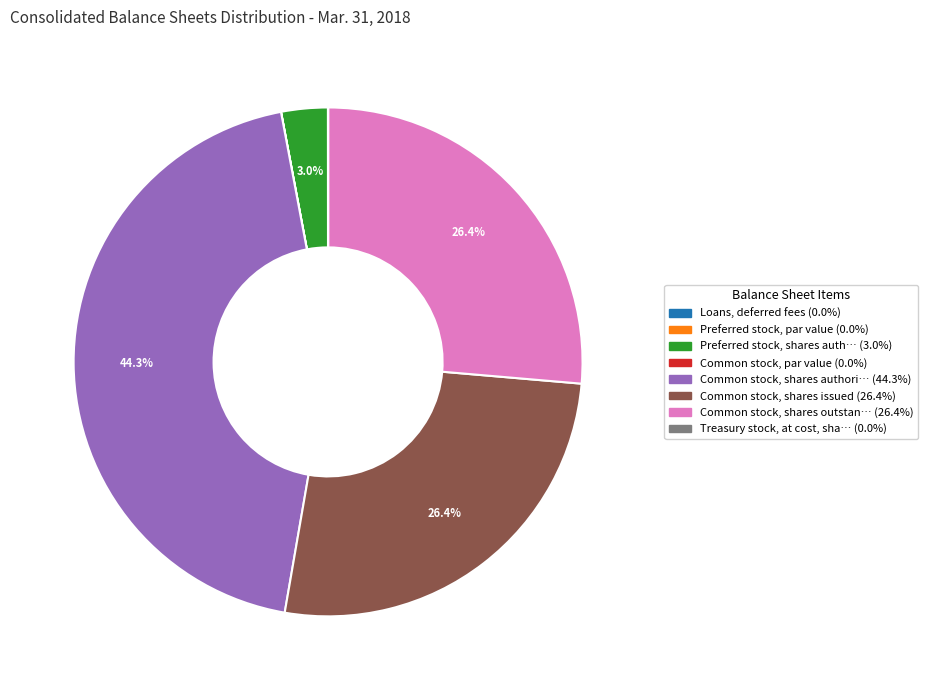

Does any single category account for the majority?

No